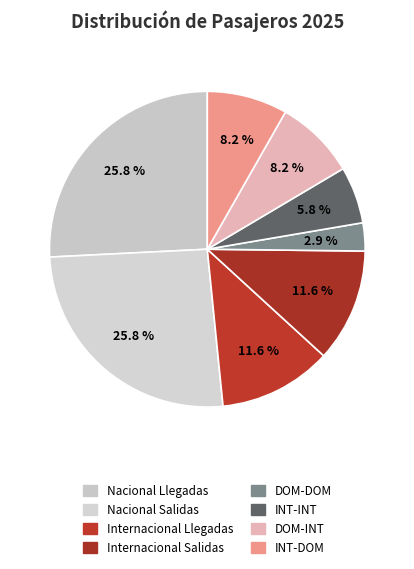

To the nearest percent, what is the average slice percentage?

12%